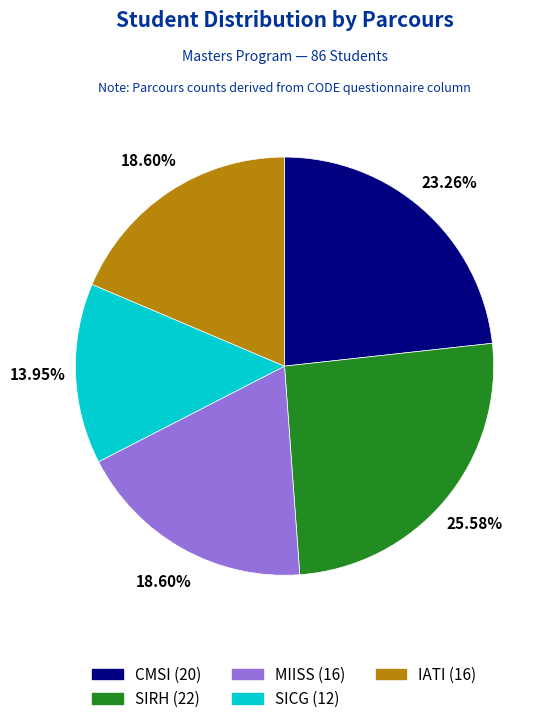

Is the sum of MIISS and IATI greater than half?

No